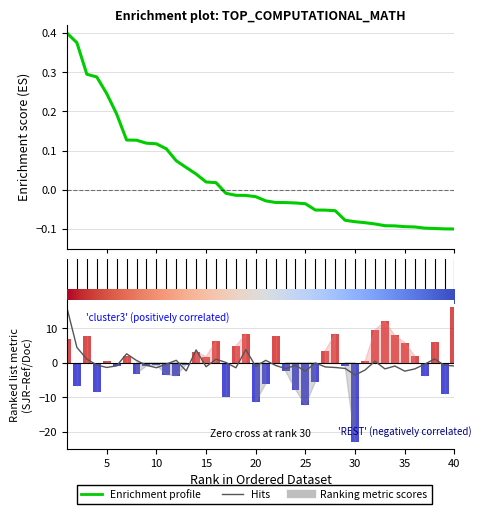

How many values in Ref. / Doc. are above zero?

20